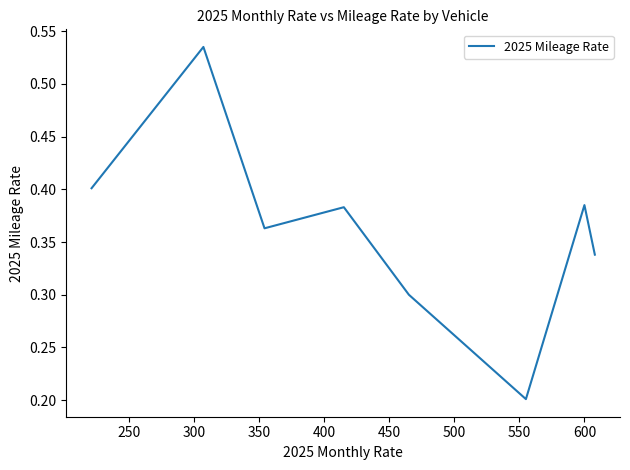

What is the sum of all values?

2.9